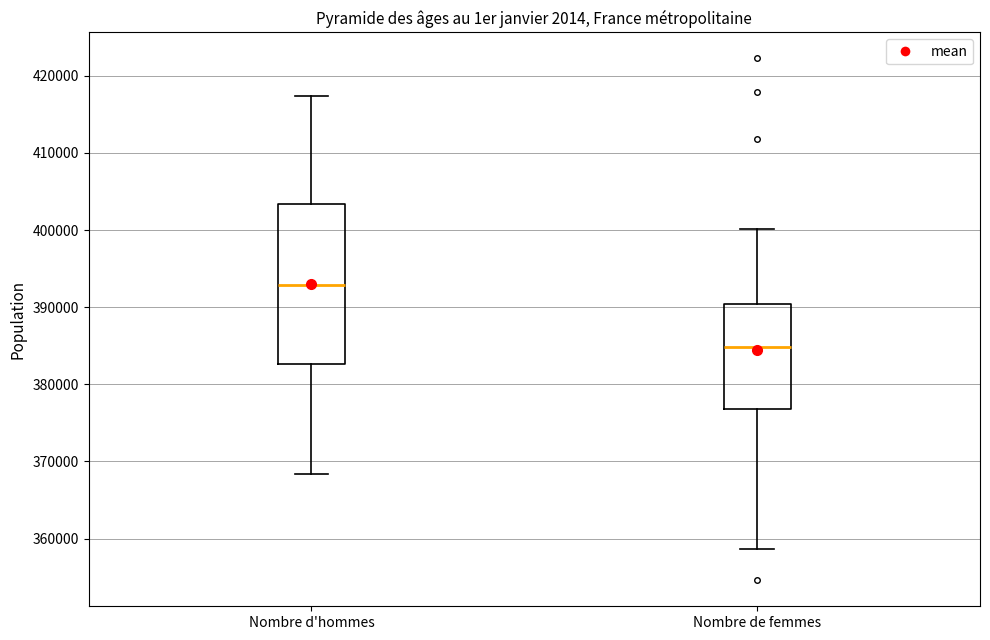

Reading left to right, read every box against the y-axis: the position of its median line, the range the box covers, and the ends of its whiskers. The values are not printed on the chart, so give them approximately, as read against the axis.

Nombre d'hommes: median 393000, box 383000 to 403000, whiskers 368000 to 417000
Nombre de femmes: median 385000, box 377000 to 390000, whiskers 359000 to 400000